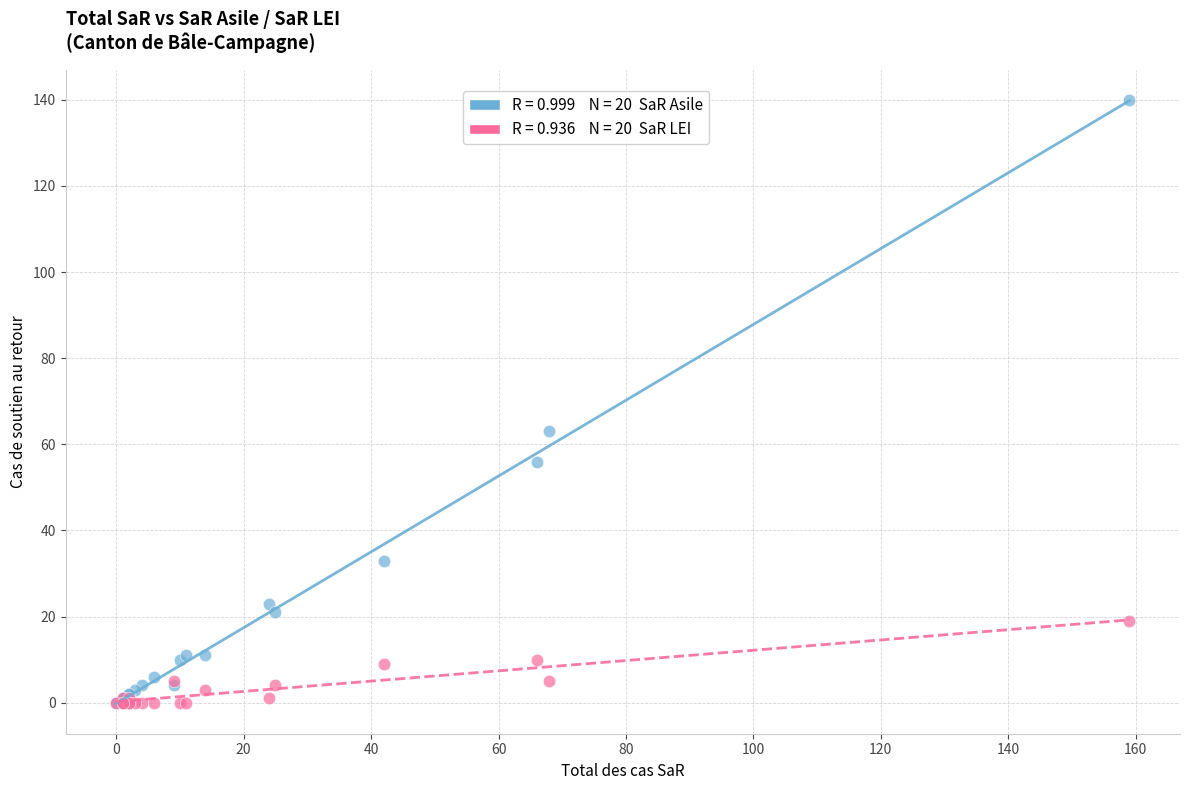

Across all series, what Y value is closest to 70?

63